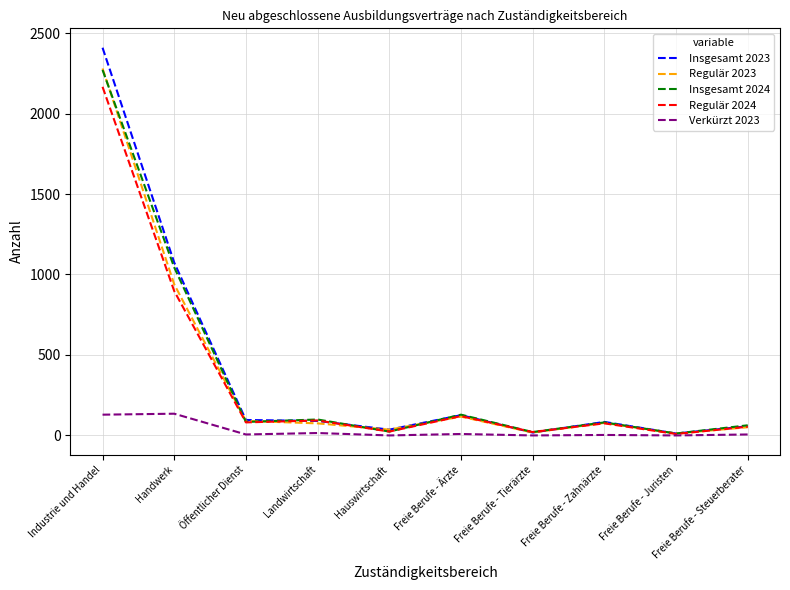

Where is Regulär 2023 nearest to the value 1146?

Handwerk